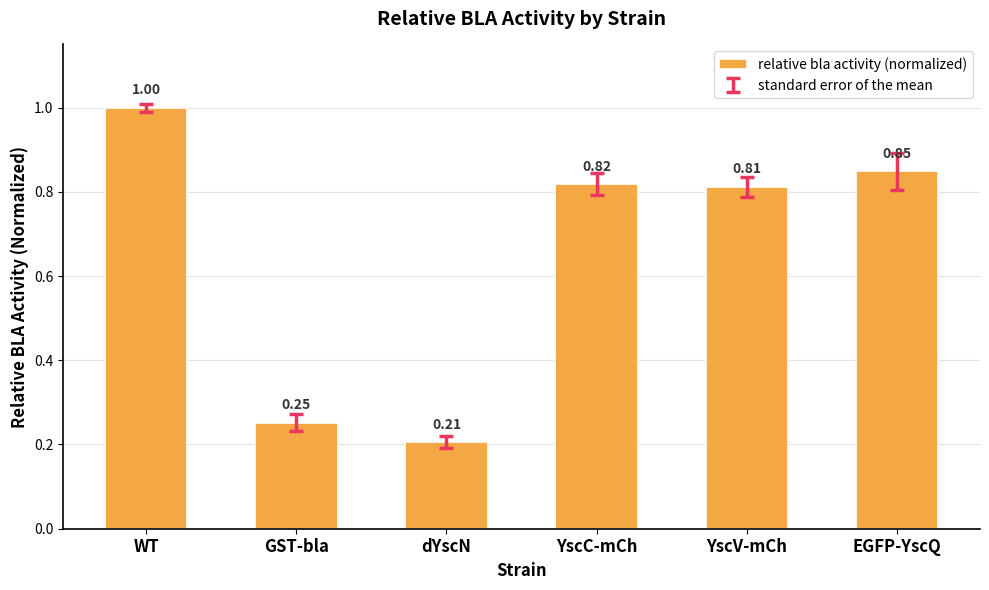

What is the label of the 5th bar from the left?

YscV-mCh